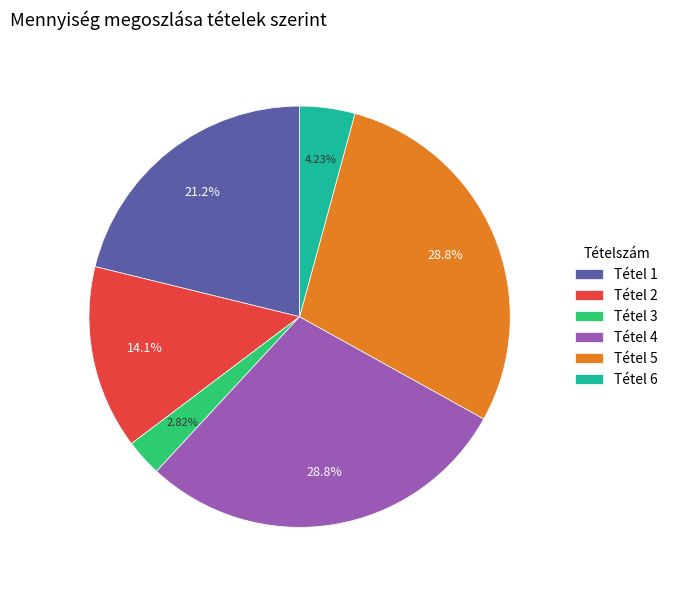

Between Tétel 2 and Tétel 6, which is larger?

Tétel 2